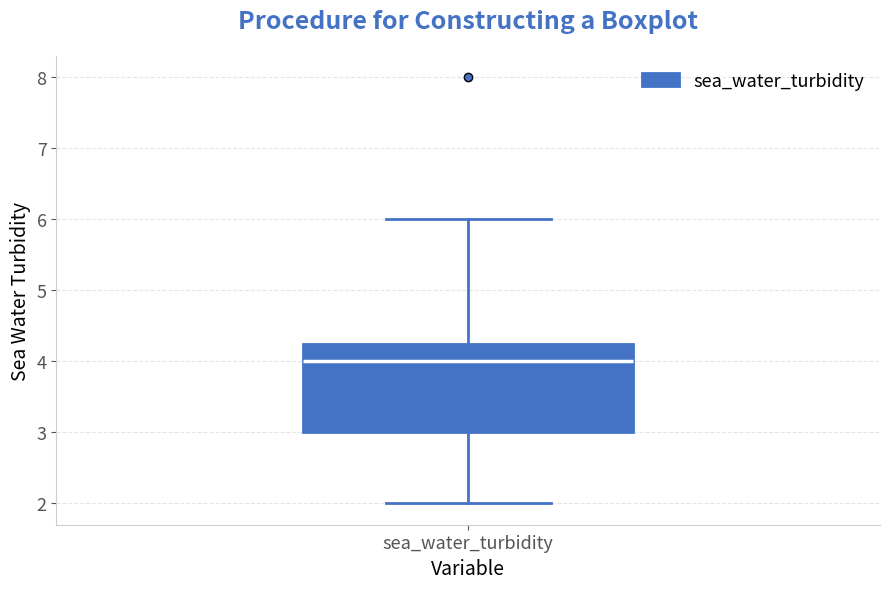

Transcribe this box plot: give where the median line is, the range the box spans, and where the two whiskers end, as read against the y-axis. The values are not printed on the chart, so give them approximately, as read against the axis.

median 4.0, box 3.0 to 4.3, whiskers 2.0 to 6.0